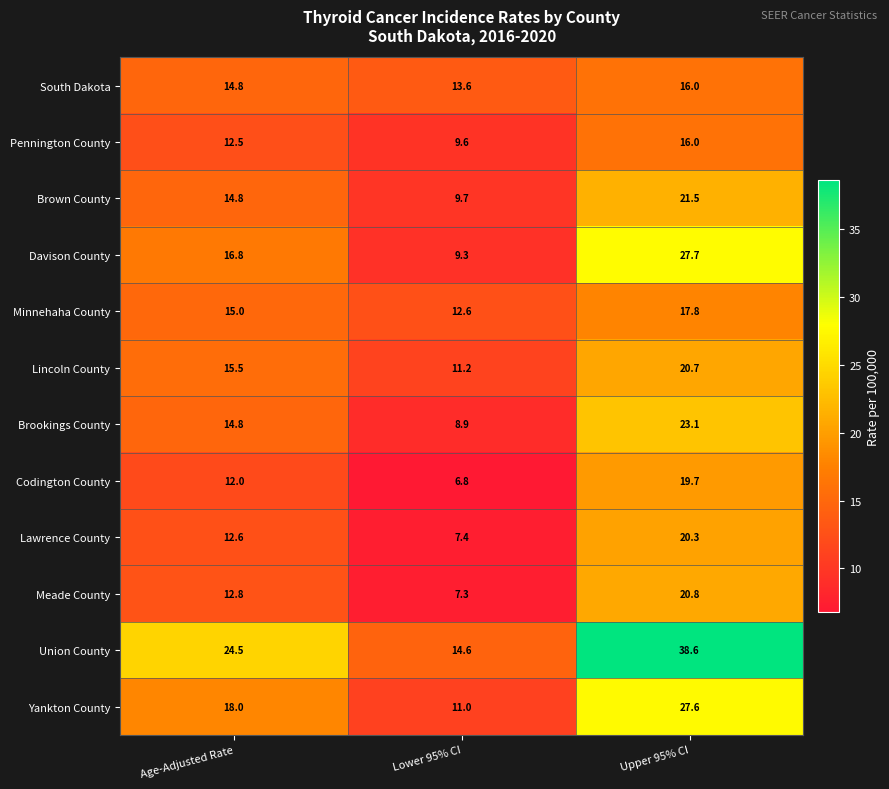

Read the Lincoln County value at Age-Adjusted Rate.

15.5